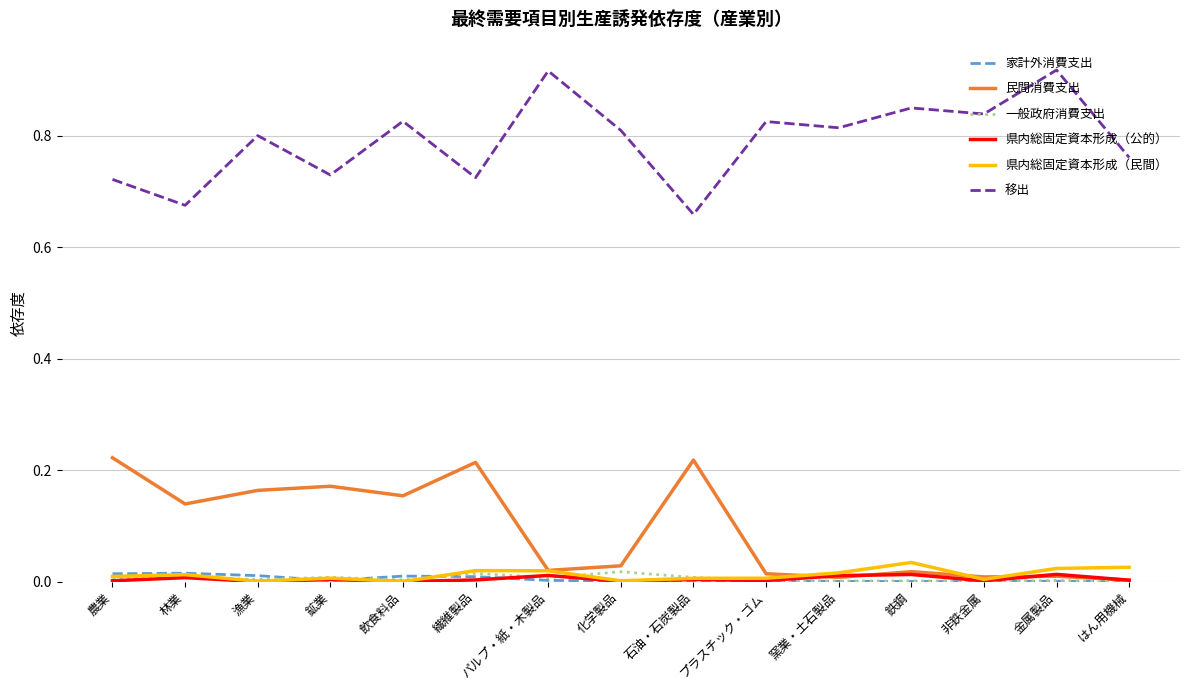

After their last crossing, which series has the higher values: 県内総固定資本形成（民間） or 家計外消費支出?

県内総固定資本形成（民間）